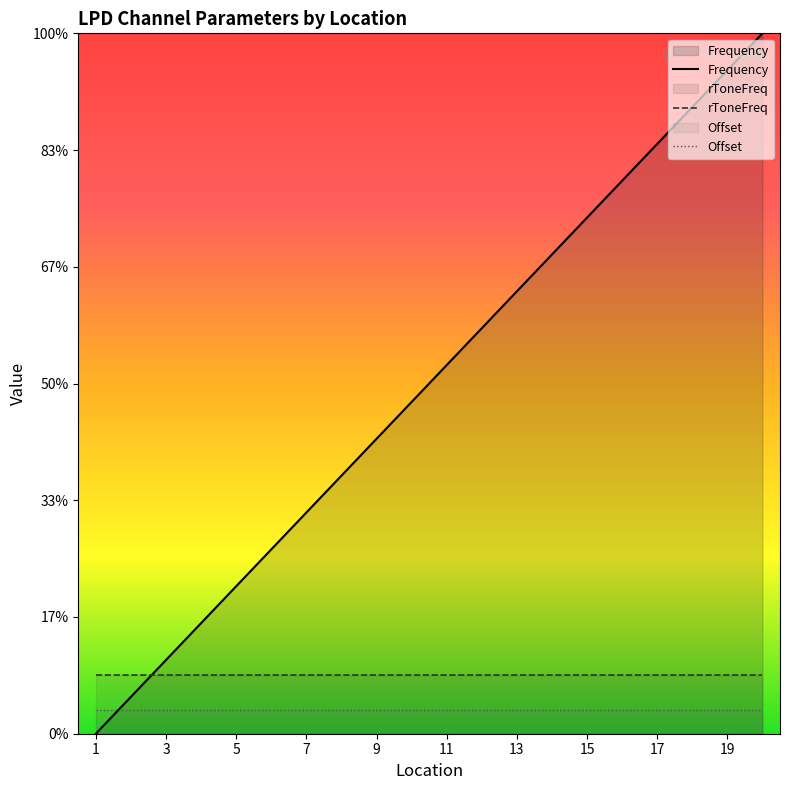

Where is Frequency nearest to the value 433?

1